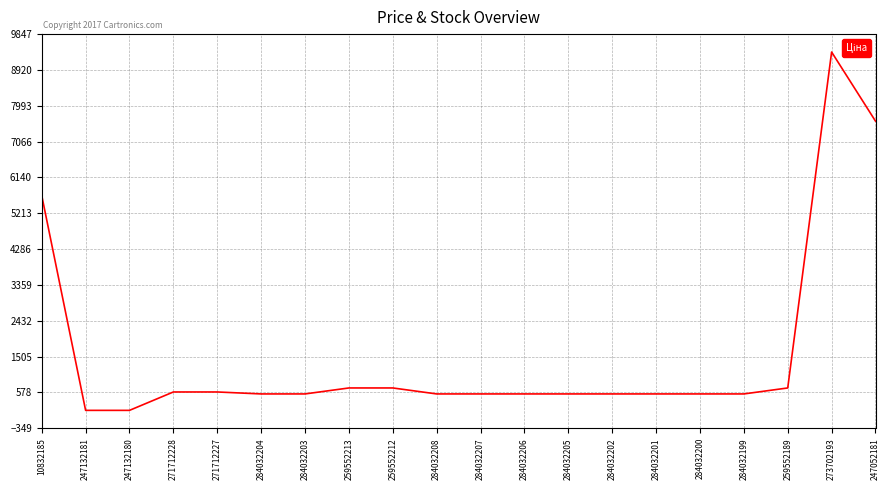

Is it true that the value at 284032202 is 539.0?

True